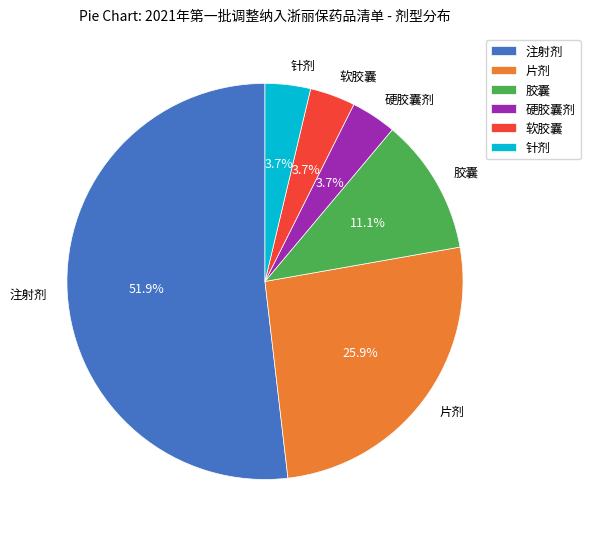

Is it true that 片剂 is 19% of the pie?

False